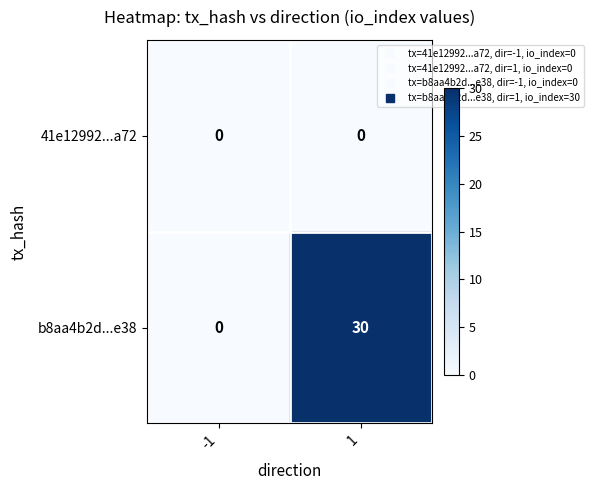

List the series in order of their overall mean, lowest first.

41e12992...a72, b8aa4b2d...e38